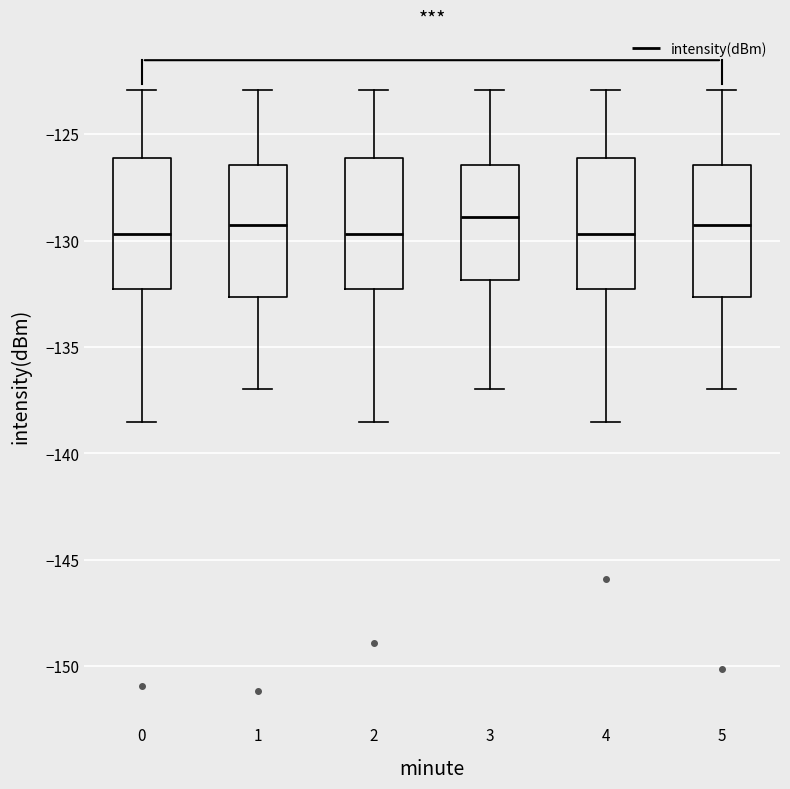

Where is the lower edge of the box at x = 2 on the y-axis? The values are not printed on the chart, so give them approximately, as read against the axis.

-132.5